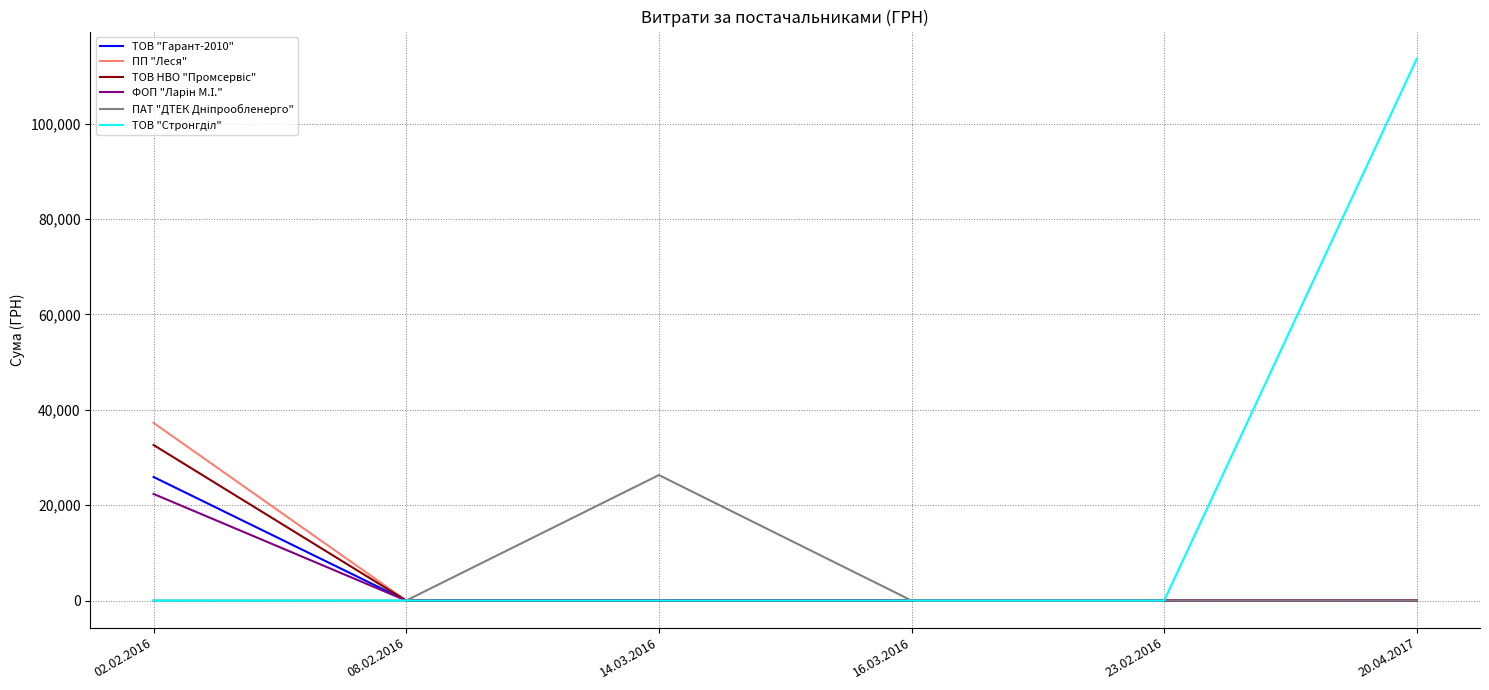

What is the total value across all series at 02.02.2016?

118157.5